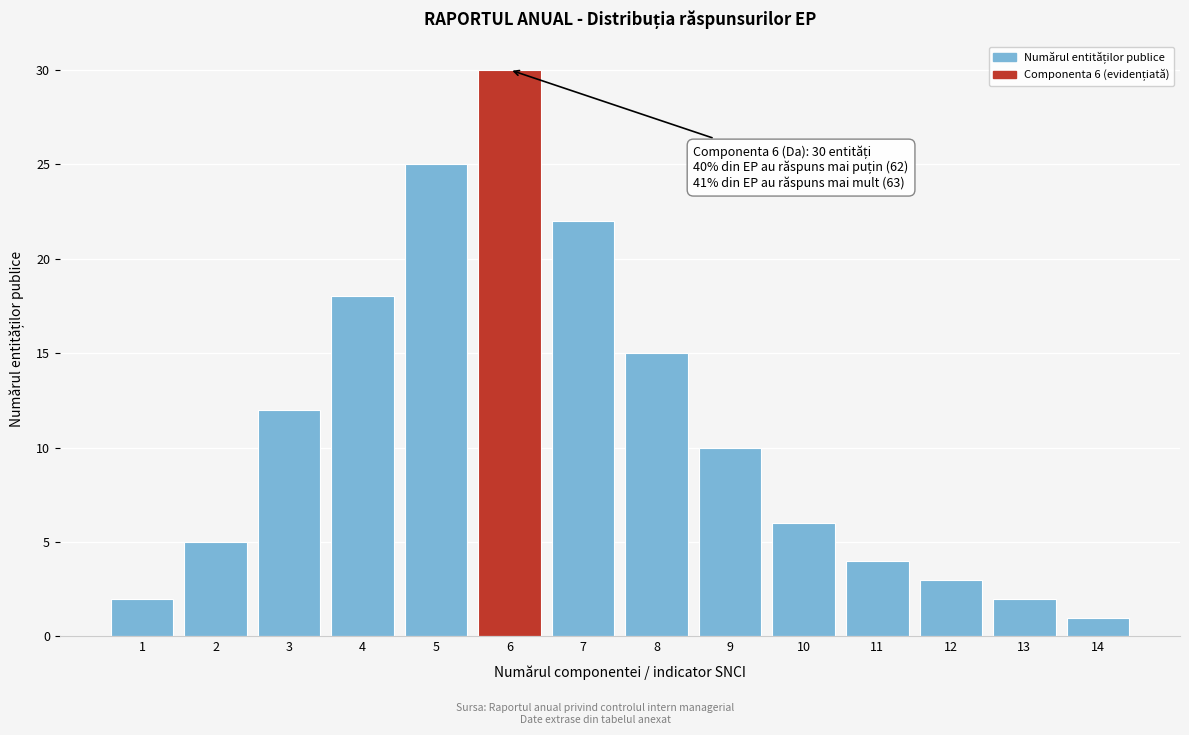

Reading right to left, extract all data points from this chart.

1	2	3	4	6	10	15	22	30	25	18	12	5	2